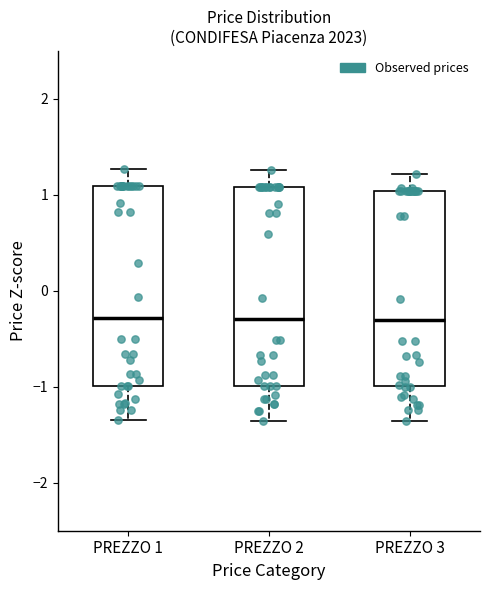

Reading left to right, read every box against the y-axis: the position of its median line, the range the box covers, and the ends of its whiskers. The values are not printed on the chart, so give them approximately, as read against the axis.

PREZZO 1: median -0.3, box -1.0 to 1.1, whiskers -1.3 to 1.3
PREZZO 2: median -0.3, box -1.0 to 1.1, whiskers -1.4 to 1.3
PREZZO 3: median -0.3, box -1.0 to 1.0, whiskers -1.4 to 1.2